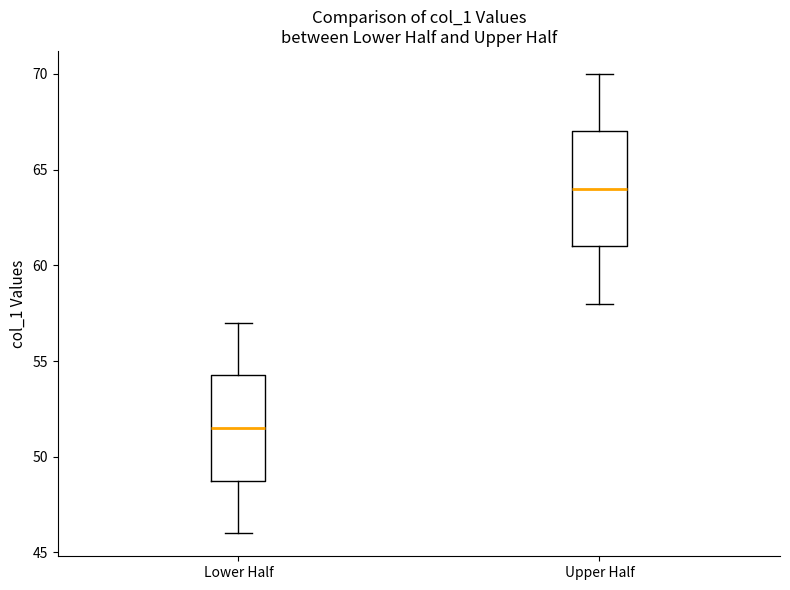

Where does the median line of the box for Upper Half sit on the y-axis? The values are not printed on the chart, so give them approximately, as read against the axis.

64.0